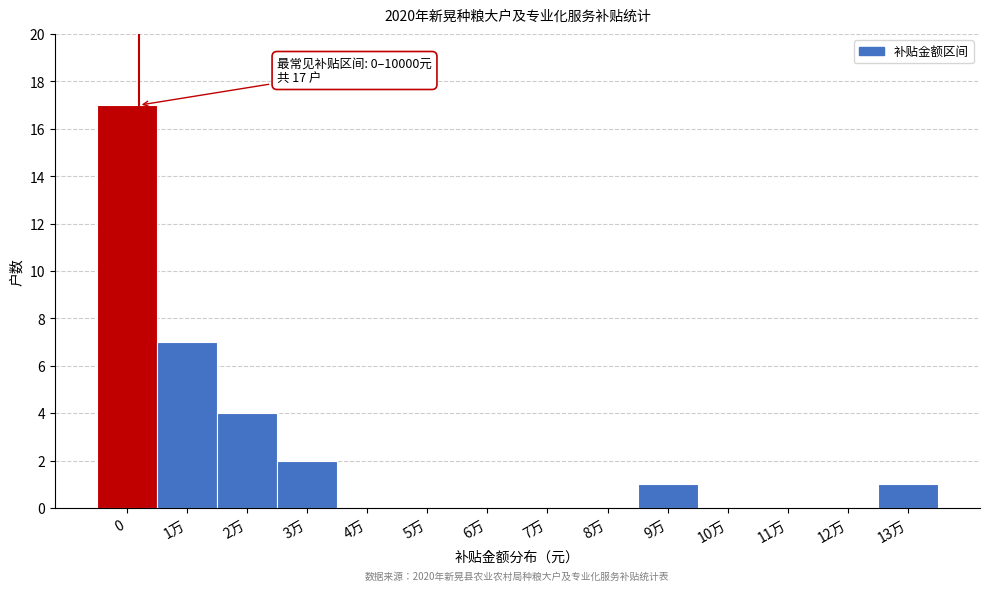

Reading left to right, extract all data points from this chart.

0=17	1万=7	2万=4	3万=2	4万=0	5万=0	6万=0	7万=0	8万=0	9万=1	10万=0	11万=0	12万=0	13万=1